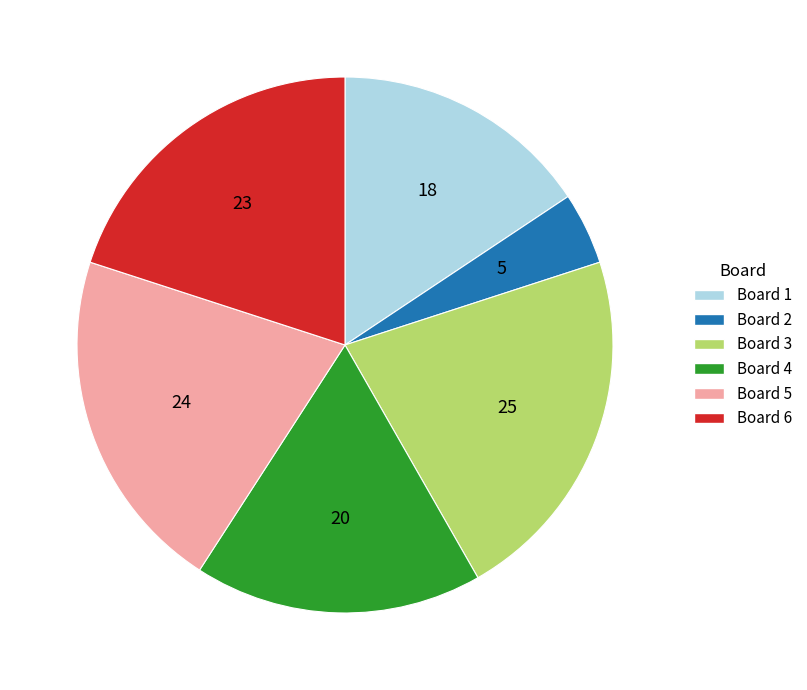

Rank the categories by value from lowest to highest.

Board 2, Board 1, Board 4, Board 6, Board 5, Board 3